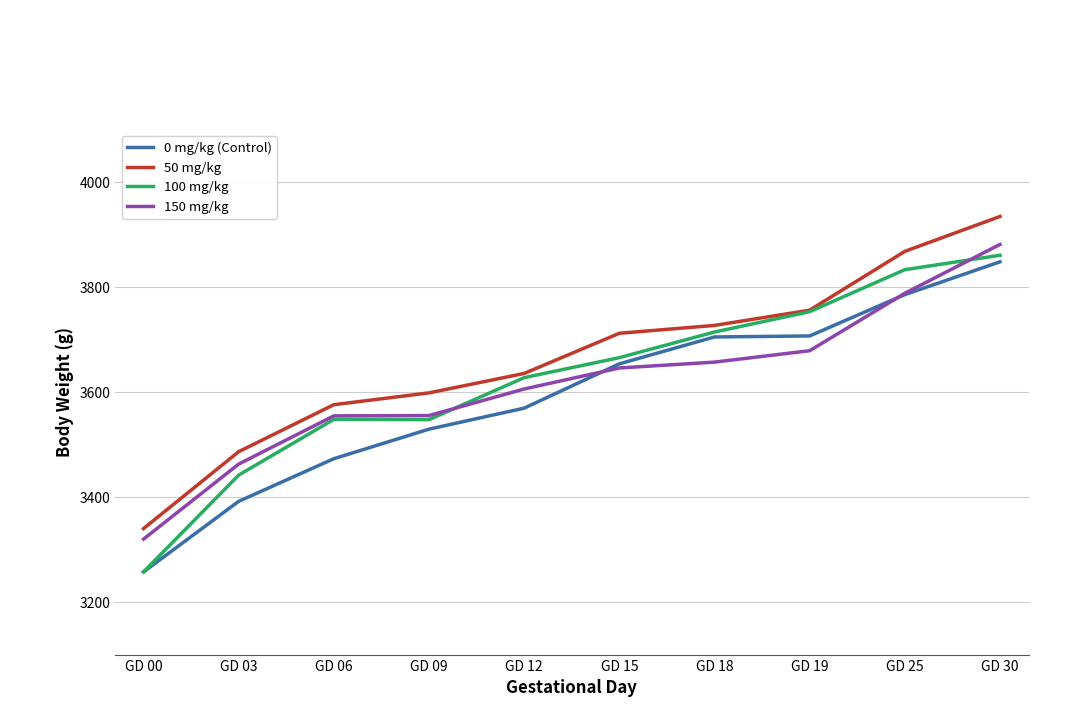

Is this an area chart (filled region under the line)?

No